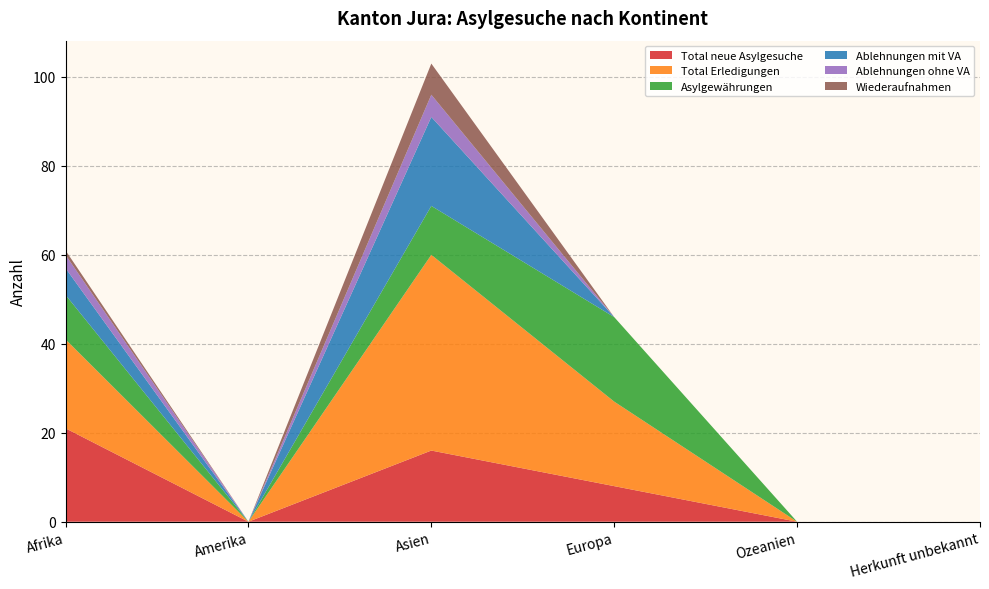

Reading left to right, transcribe all the data shown in this chart.

Total neue Asylgesuche: Afrika=21	Amerika=0	Asien=16	Europa=8	Ozeanien=0	Herkunft unbekannt=0
Total Erledigungen: Afrika=20	Amerika=0	Asien=44	Europa=19	Ozeanien=0	Herkunft unbekannt=0
Asylgewährungen: Afrika=10	Amerika=0	Asien=11	Europa=19	Ozeanien=0	Herkunft unbekannt=0
Ablehnungen mit VA: Afrika=6	Amerika=0	Asien=20	Europa=0	Ozeanien=0	Herkunft unbekannt=0
Ablehnungen ohne VA: Afrika=3	Amerika=0	Asien=5	Europa=0	Ozeanien=0	Herkunft unbekannt=0
Wiederaufnahmen: Afrika=1	Amerika=0	Asien=7	Europa=0	Ozeanien=0	Herkunft unbekannt=0